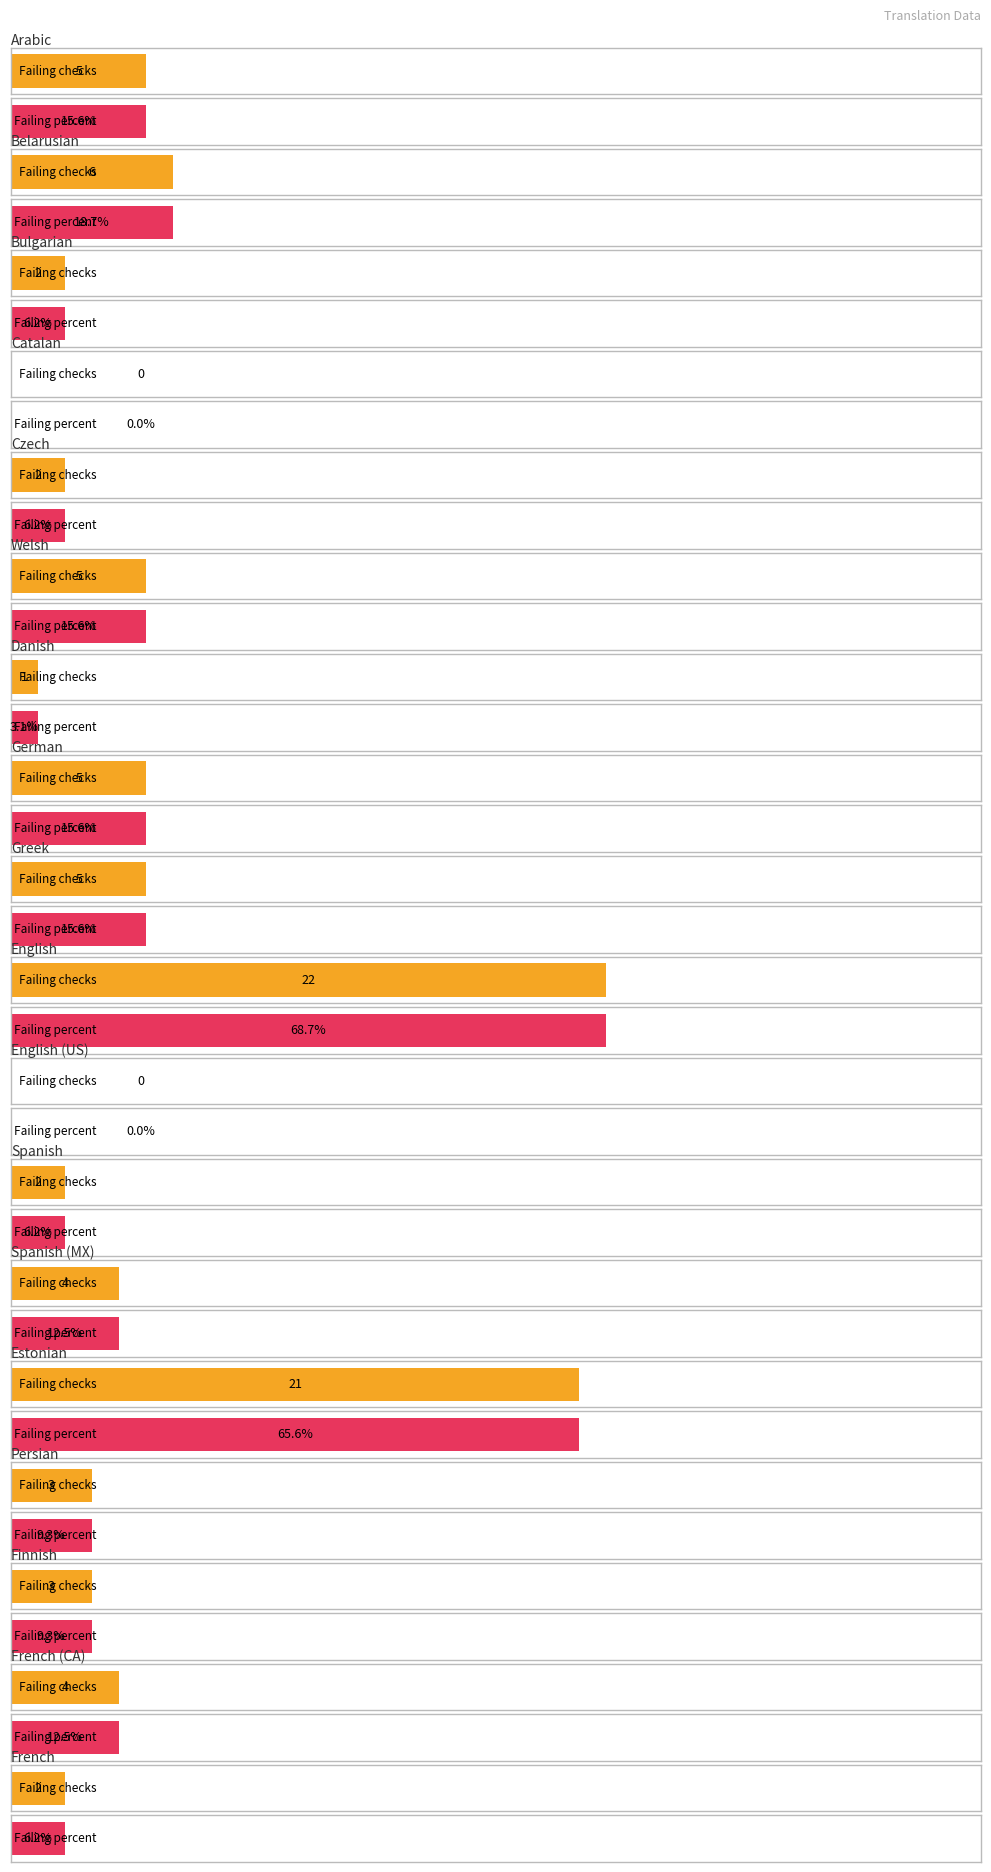

What is the label of the 1st bar from the left?

Arabic